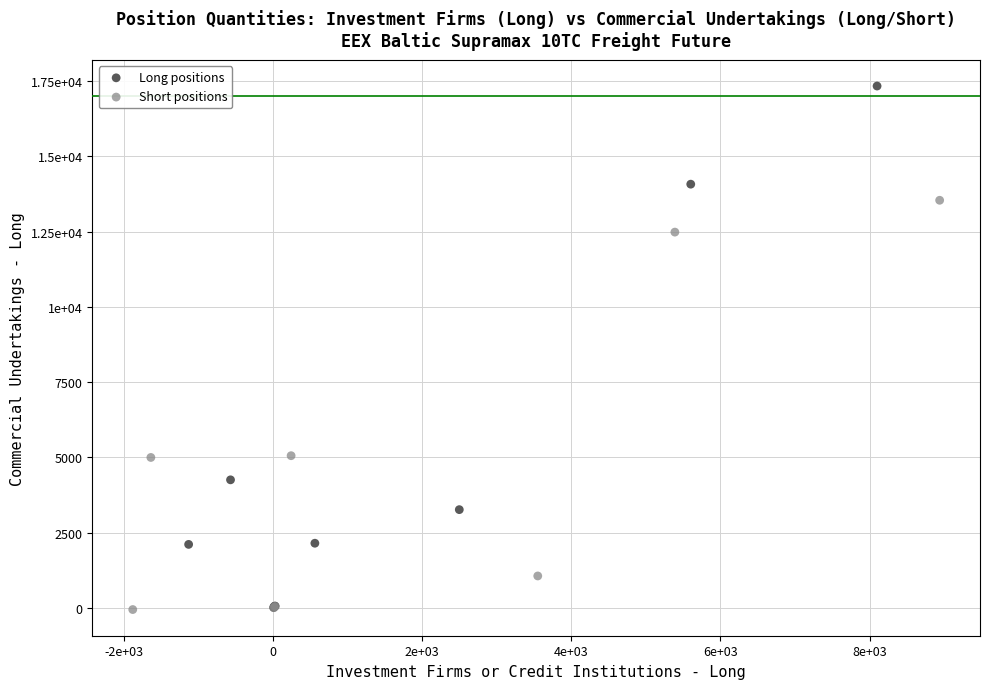

What are all the series names shown in the legend?

Long positions, Short positions